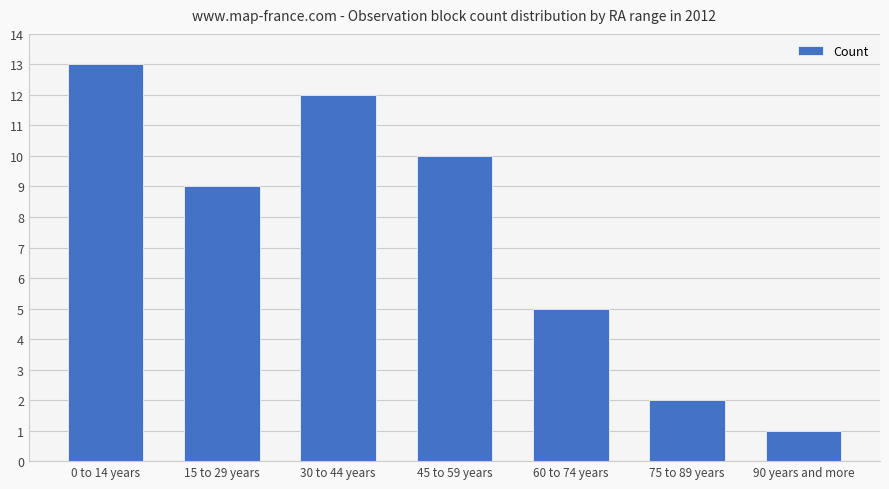

List the labels in order of value, smallest first.

90 years and more, 75 to 89 years, 60 to 74 years, 15 to 29 years, 45 to 59 years, 30 to 44 years, 0 to 14 years